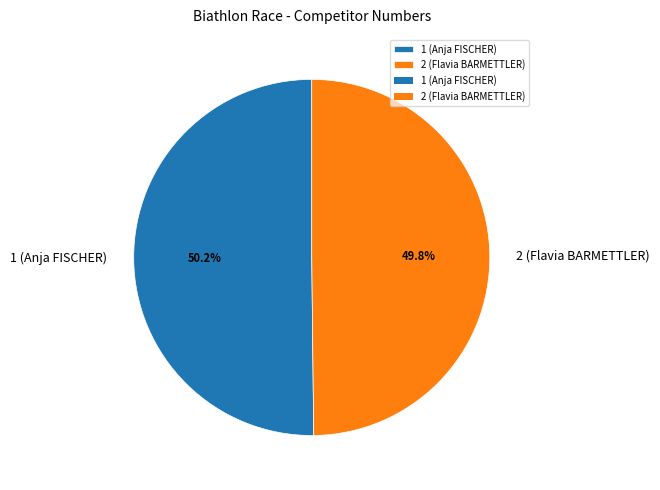

To the nearest percent, what portion does 1 (Anja FISCHER) represent?

50%